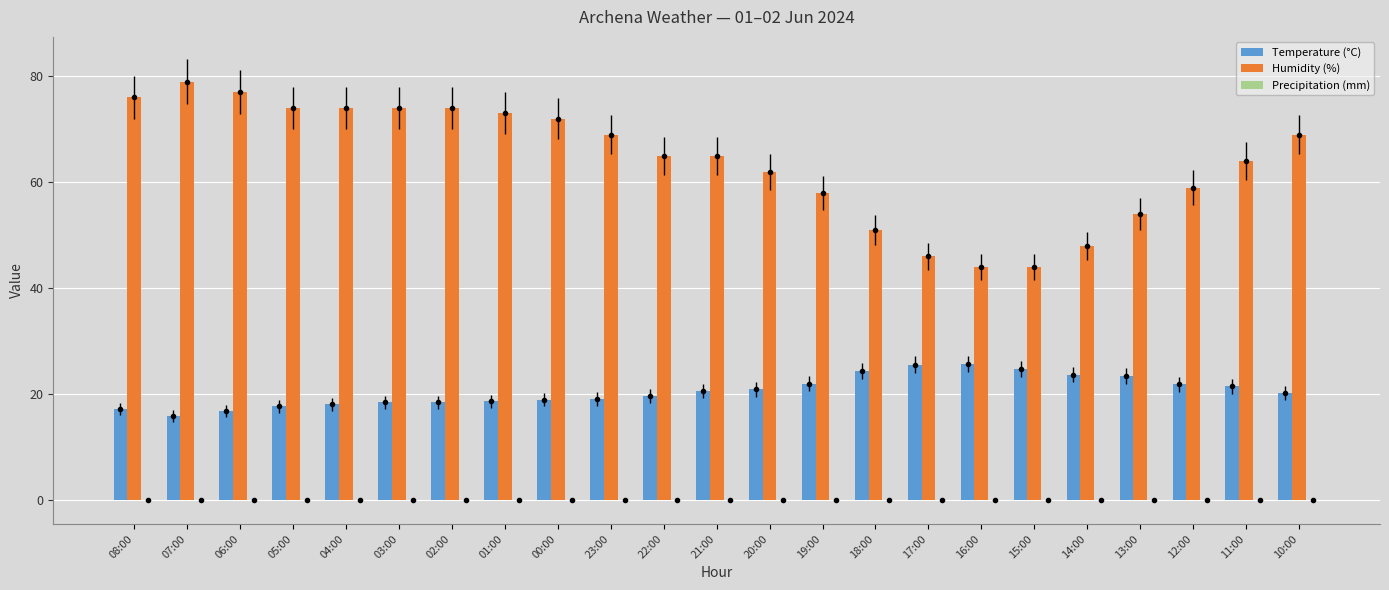

The value of Humidity (%) at 23:00 is 69.0. True or false?

True